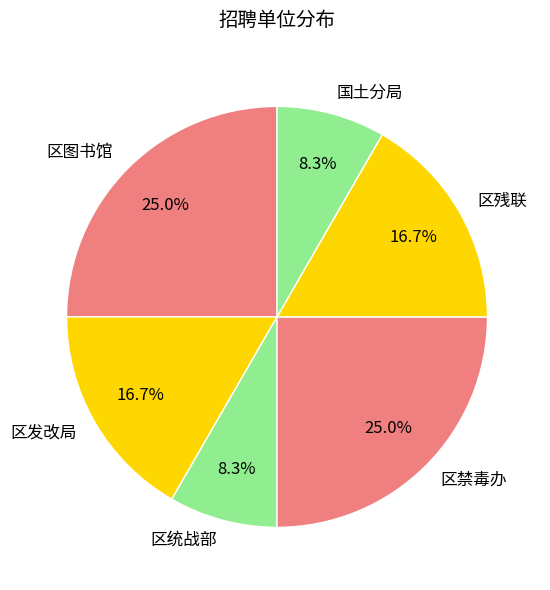

To the nearest percent, what is the difference between the largest and smallest slice percentages?

17%